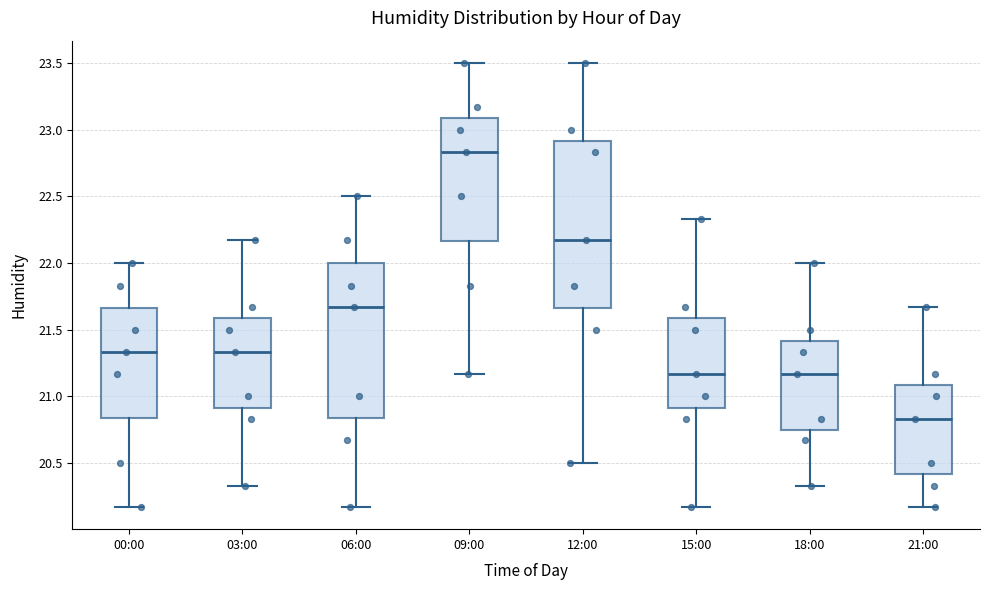

Where is the lower edge of the box for 03:00 on the y-axis? The values are not printed on the chart, so give them approximately, as read against the axis.

20.90